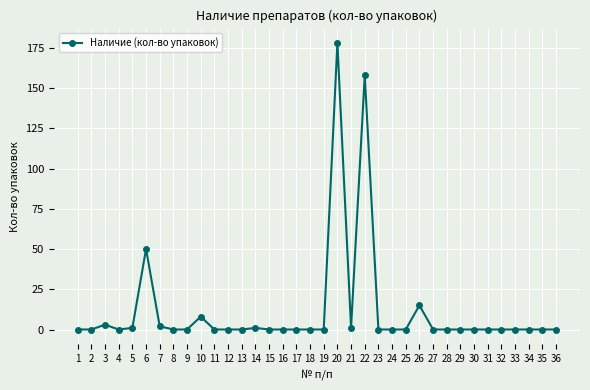

The chart shows a value of 0 at 1. True or false?

True